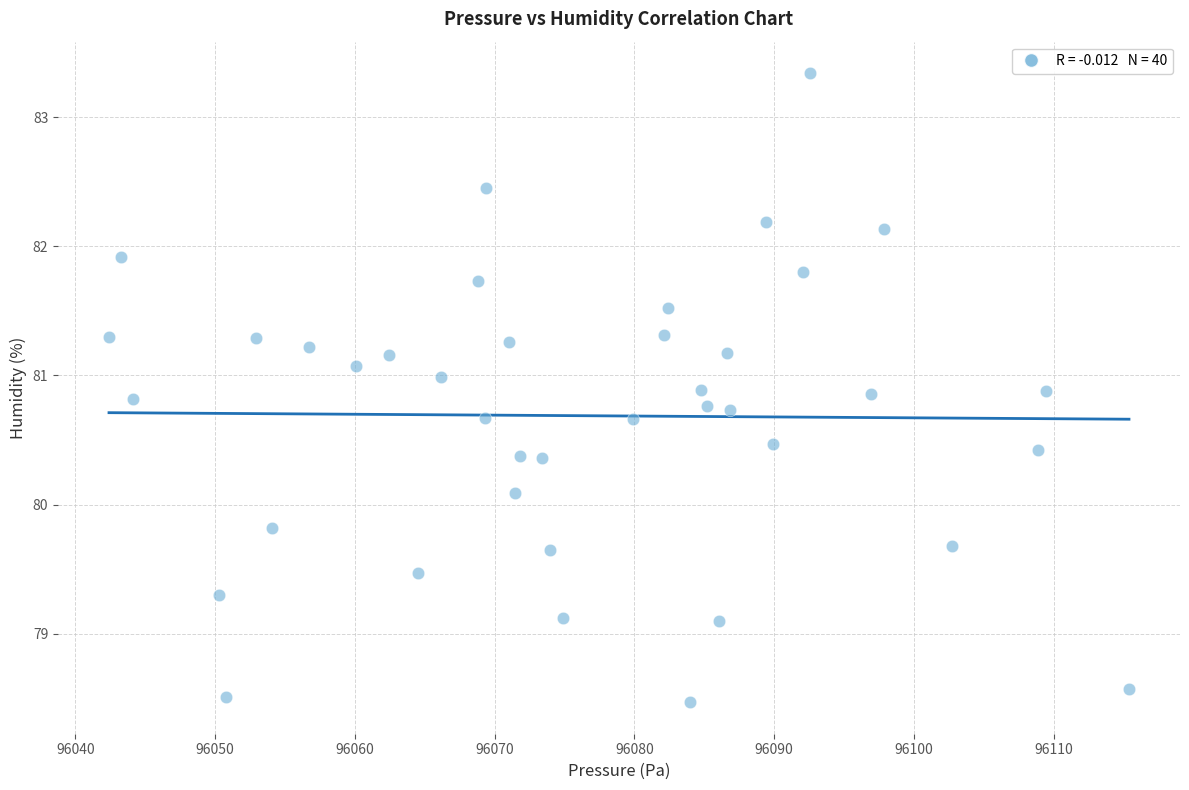

What is the range of Y values (max minus min)?

4.9